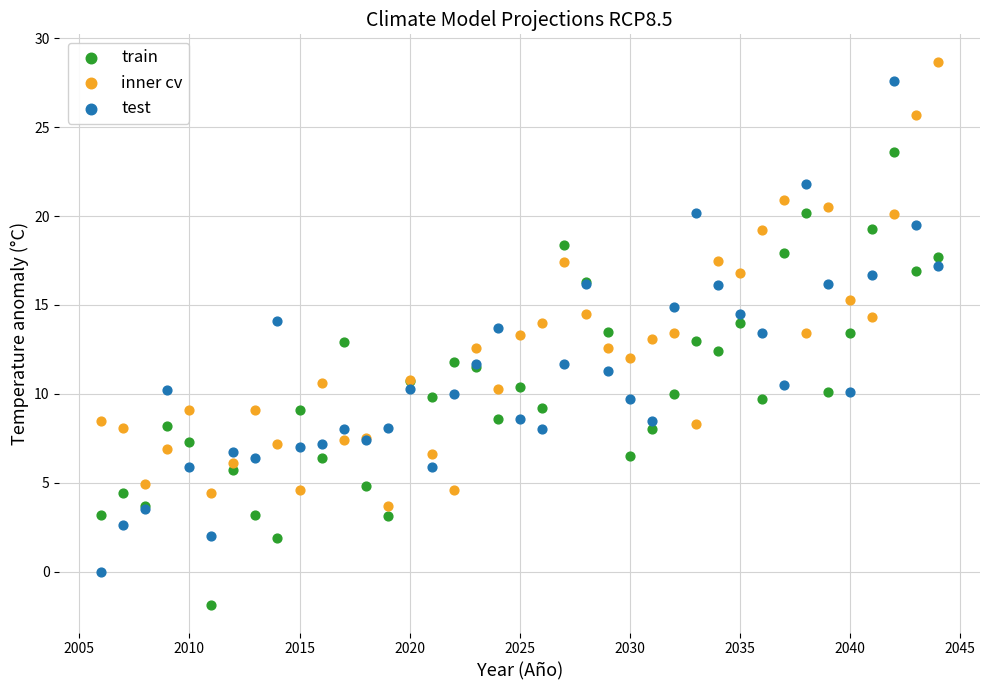

Which series reaches the maximum Y coordinate?

inner cv